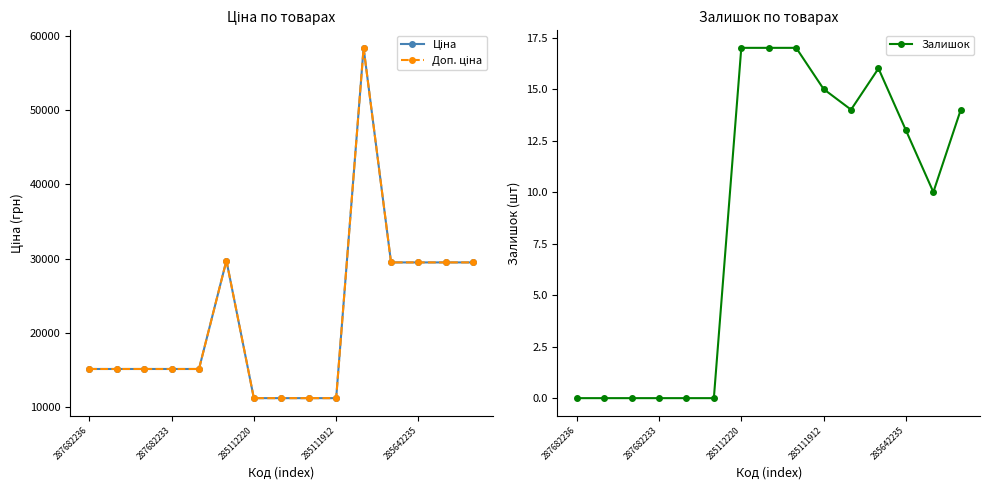

Reading left to right, what are all the values shown in this chart?

Ціна: 15120.0	15120.0	15120.0	15120.0	15120.0	29747.2	11188.2	11188.2	11188.2	11188.2	58426.5	29491.5	29491.5	29491.5	29491.5
Доп. ціна: 15120.0	15120.0	15120.0	15120.0	15120.0	29747.2	11188.2	11188.2	11188.2	11188.2	58426.5	29491.5	29491.5	29491.5	29491.5
Залишок: 0.0	0.0	0.0	0.0	0.0	0.0	17.0	17.0	17.0	15.0	14.0	16.0	13.0	10.0	14.0